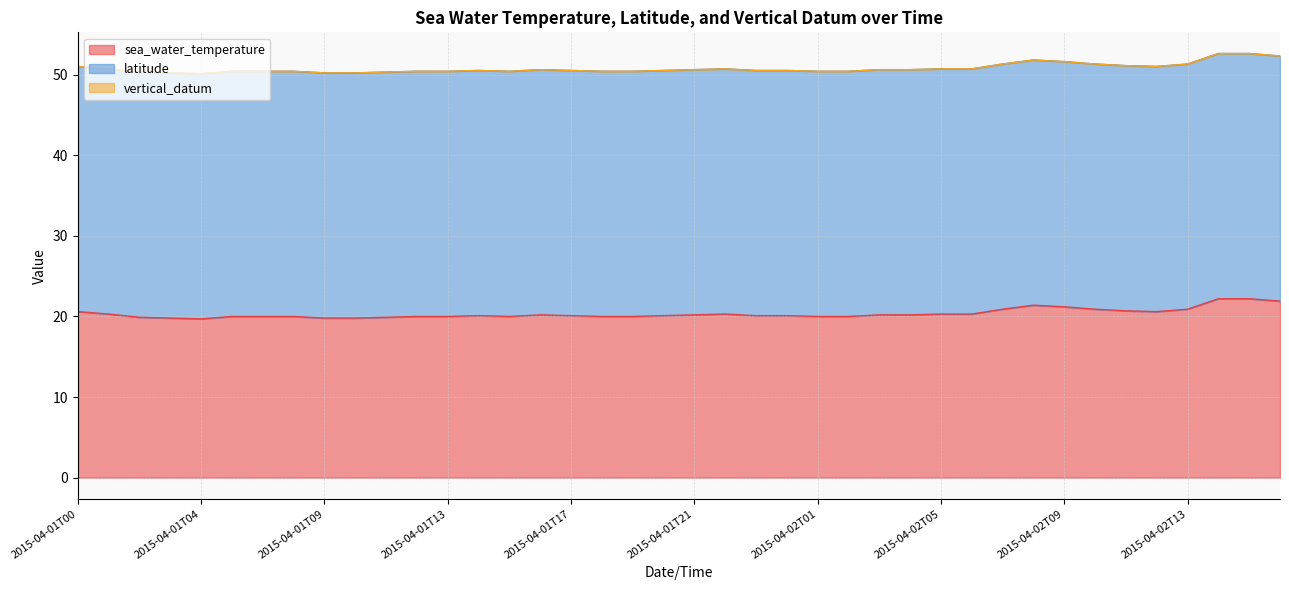

What is the label of the 26th point from the right?

2015-04-01T15